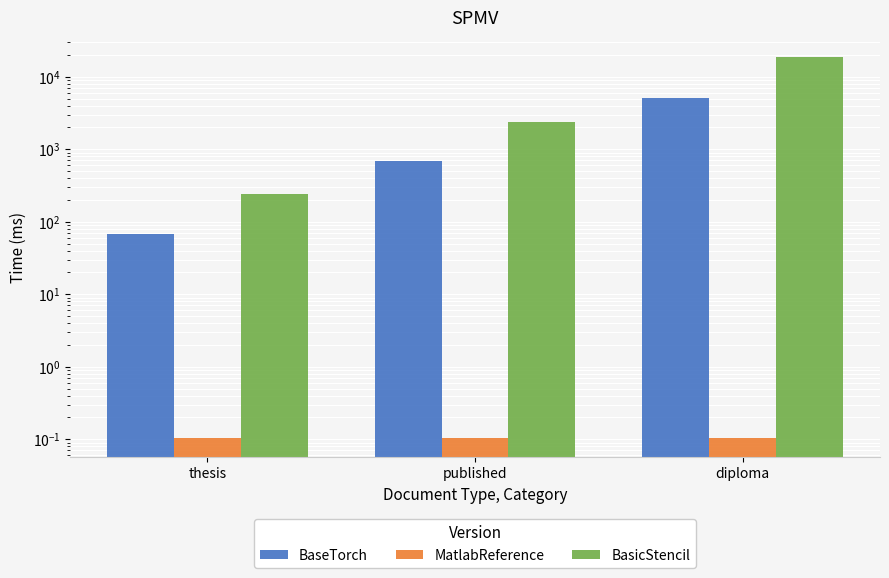

Between published and diploma, which series saw the biggest shift?

BasicStencil